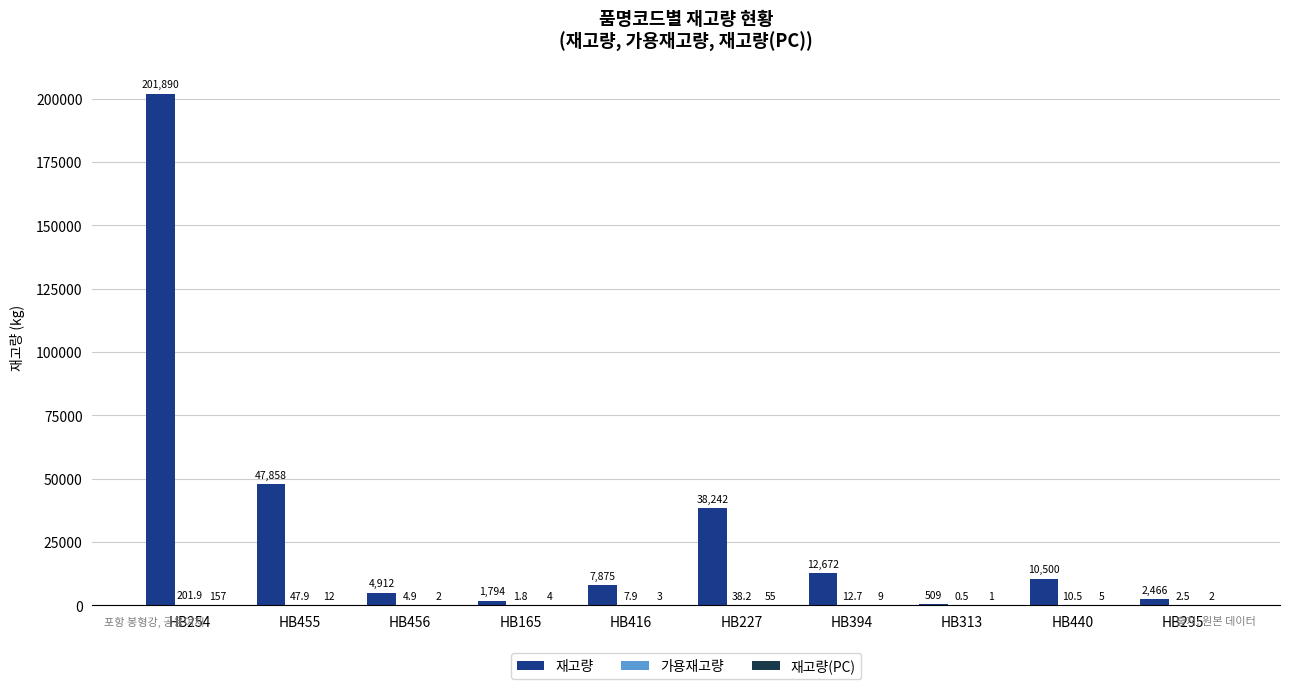

Which series changed the most between HB254 and HB456?

재고량